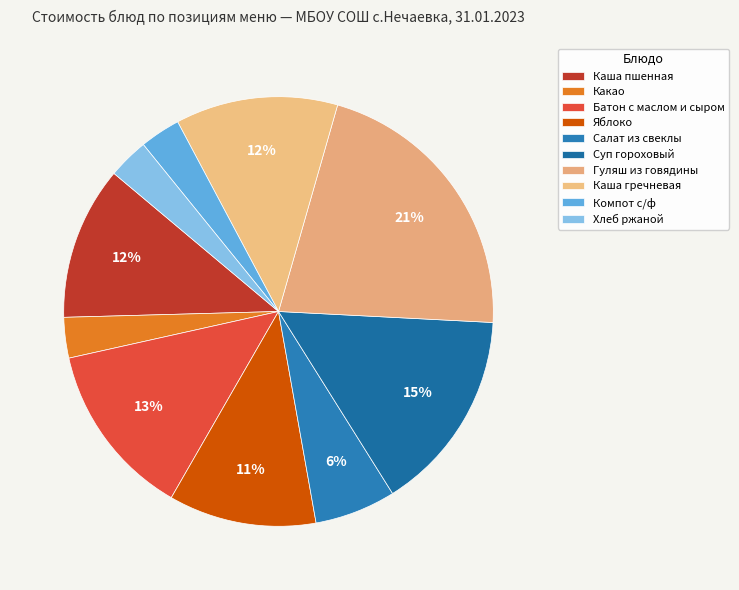

Does Салат из свеклы account for over 50% of the chart?

No